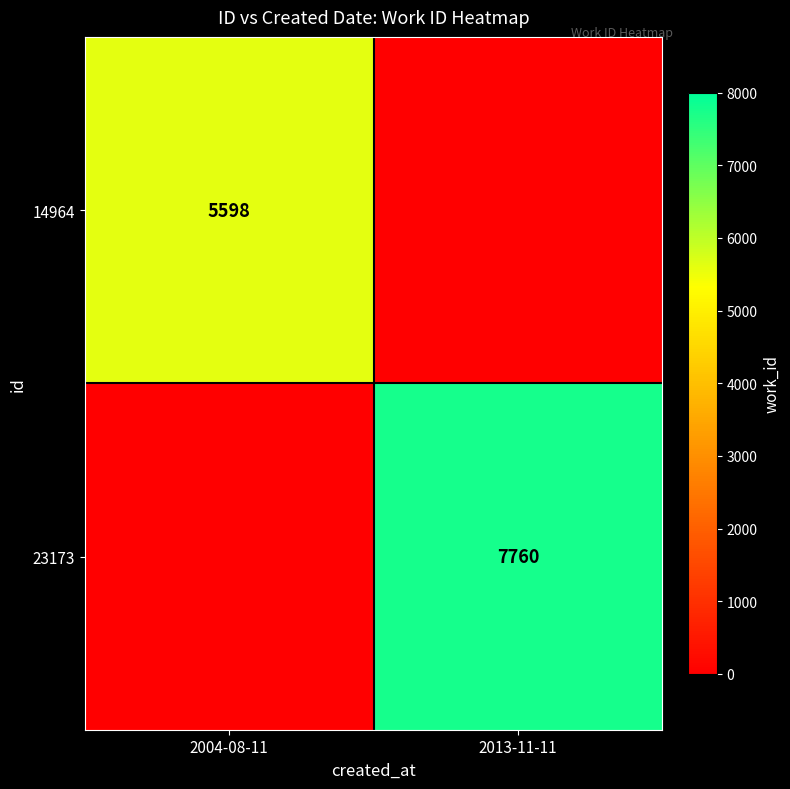

The value of 14964 at 2004-08-11 is 5598. True or false?

True